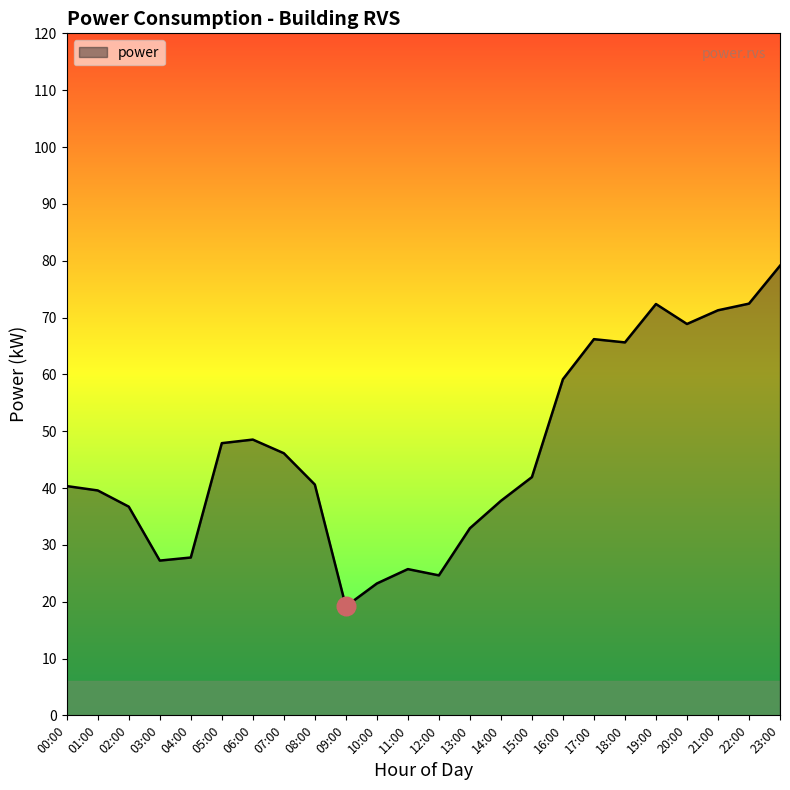

Which has a higher value, 12:00 or 19:00?

19:00